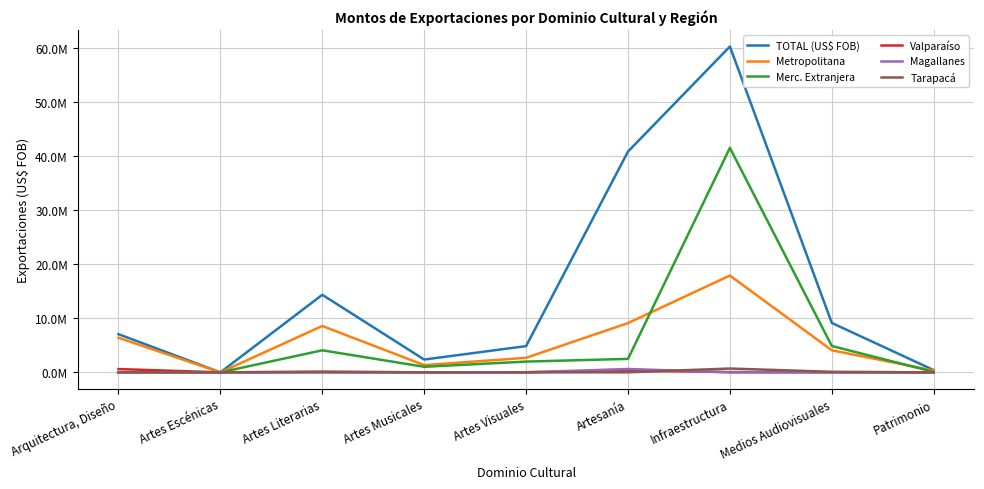

Does the chart have visible grid lines?

Yes